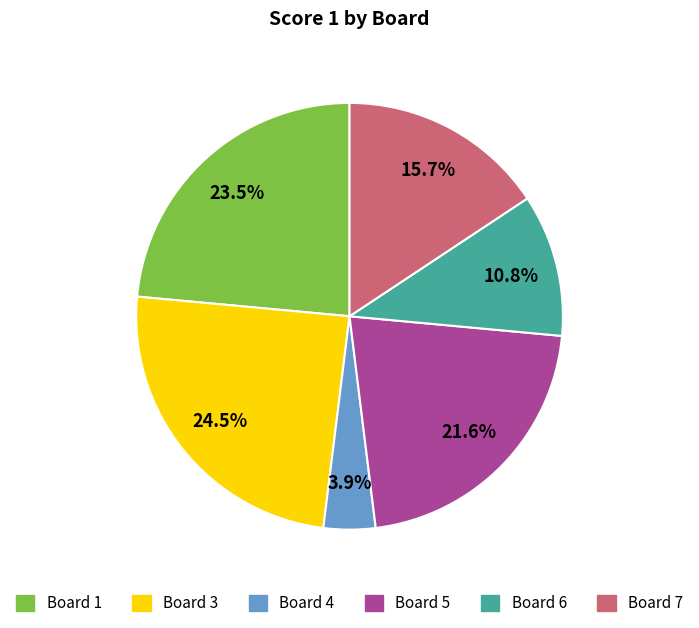

Count the number of slices in the pie.

6